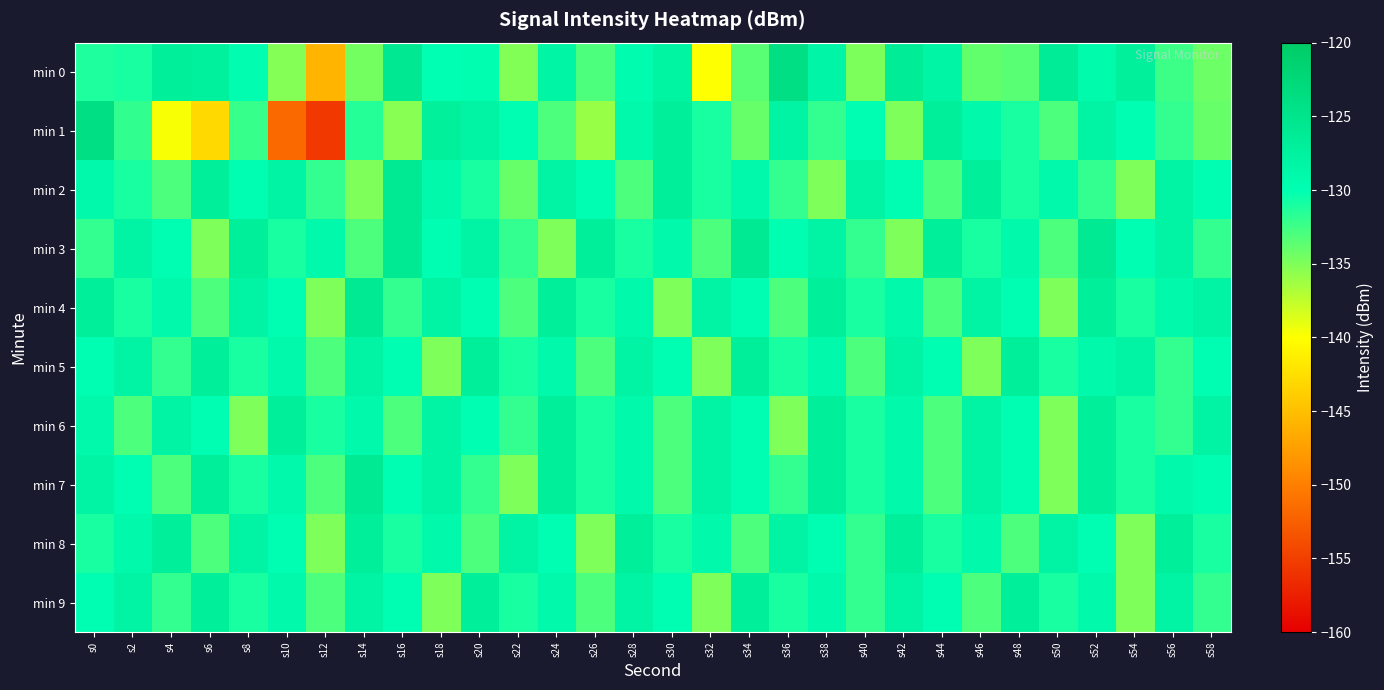

What is the difference between the highest and lowest values at s26?

9.0